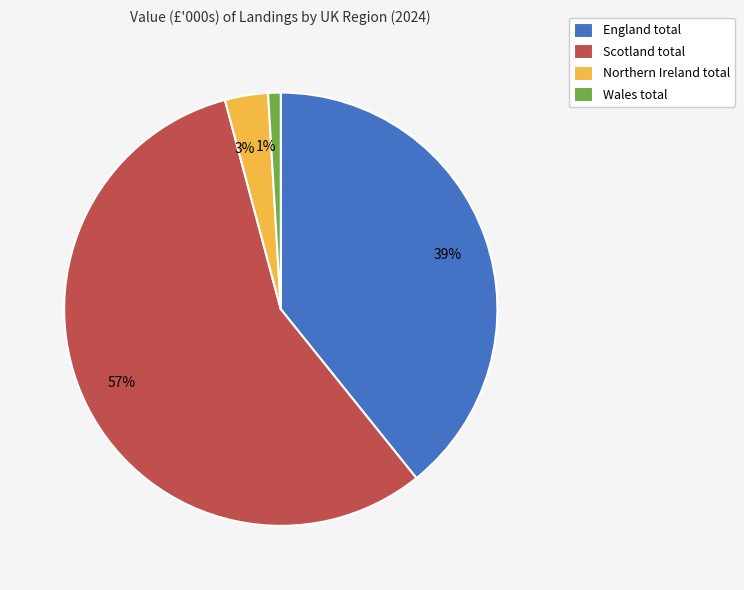

Which slice is the smallest?

Wales total